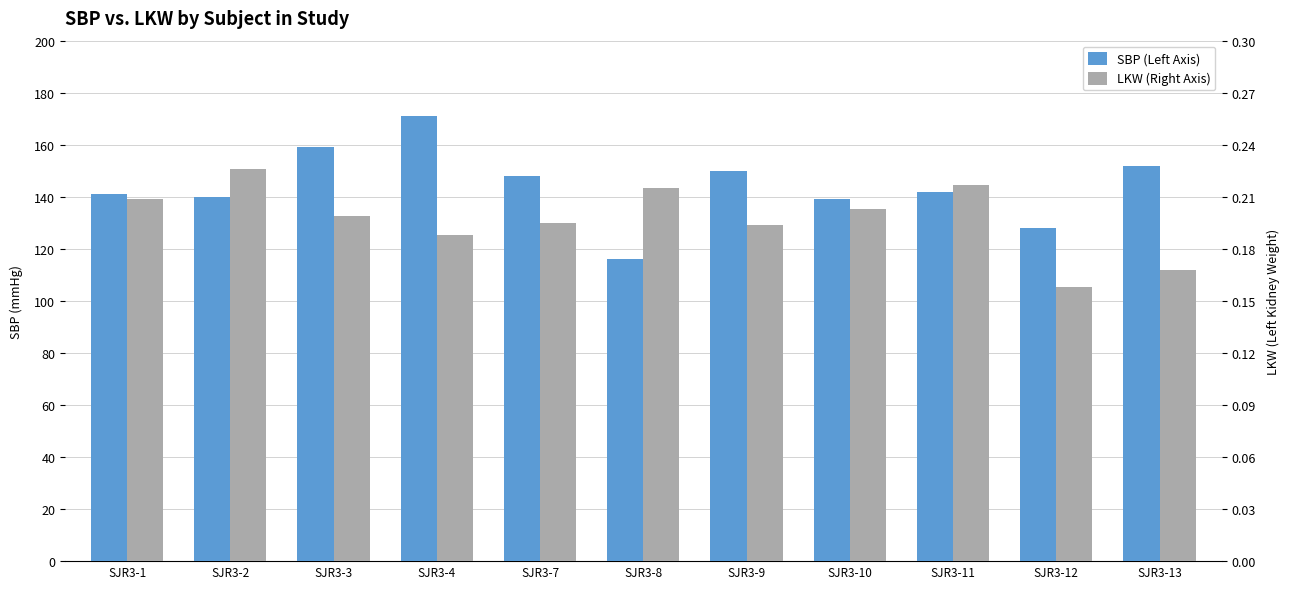

How many series are shown in this chart?

2